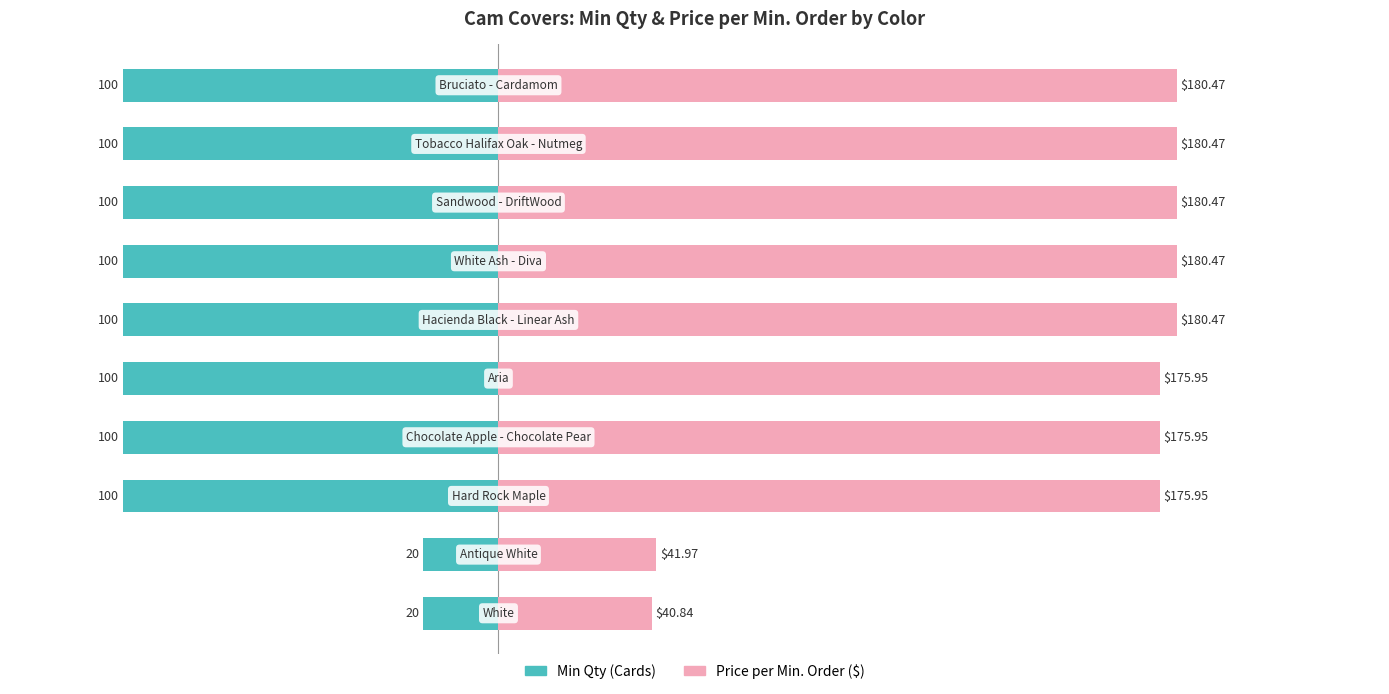

Reading left to right, extract all data points from this chart.

Min Qty (Cards): 0=-20.0	1=-20.0	2=-100.0	3=-100.0	4=-100.0	5=-100.0	6=-100.0	7=-100.0	8=-100.0	9=-100.0
Price per Min. Order ($): 0=40.8	1=42.0	2=175.9	3=175.9	4=175.9	5=180.5	6=180.5	7=180.5	8=180.5	9=180.5